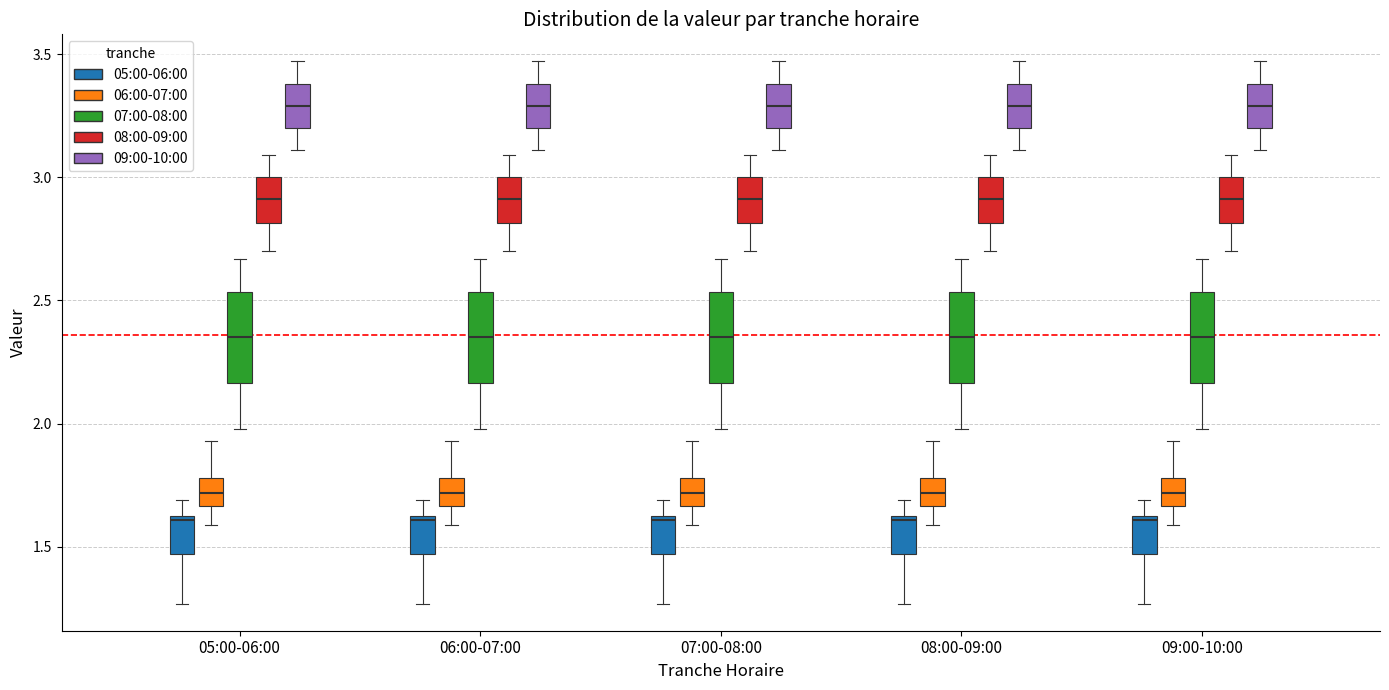

Reading left to right, transcribe this box plot: for each box, give where its median line is, the range the box spans, and where its two whiskers end, as read against the y-axis. The values are not printed on the chart, so give them approximately, as read against the axis.

05:00-06:00 (05:00-06:00): median 1.60, box 1.45 to 1.65, whiskers 1.25 to 1.70
05:00-06:00 (06:00-07:00): median 1.70, box 1.65 to 1.80, whiskers 1.60 to 1.95
05:00-06:00 (07:00-08:00): median 2.35, box 2.15 to 2.55, whiskers 2.00 to 2.65
05:00-06:00 (08:00-09:00): median 2.90, box 2.80 to 3.00, whiskers 2.70 to 3.10
05:00-06:00 (09:00-10:00): median 3.30, box 3.20 to 3.40, whiskers 3.10 to 3.45
06:00-07:00 (05:00-06:00): median 1.60, box 1.45 to 1.65, whiskers 1.25 to 1.70
06:00-07:00 (06:00-07:00): median 1.70, box 1.65 to 1.80, whiskers 1.60 to 1.95
06:00-07:00 (07:00-08:00): median 2.35, box 2.15 to 2.55, whiskers 2.00 to 2.65
06:00-07:00 (08:00-09:00): median 2.90, box 2.80 to 3.00, whiskers 2.70 to 3.10
06:00-07:00 (09:00-10:00): median 3.30, box 3.20 to 3.40, whiskers 3.10 to 3.45
07:00-08:00 (05:00-06:00): median 1.60, box 1.45 to 1.65, whiskers 1.25 to 1.70
07:00-08:00 (06:00-07:00): median 1.70, box 1.65 to 1.80, whiskers 1.60 to 1.95
07:00-08:00 (07:00-08:00): median 2.35, box 2.15 to 2.55, whiskers 2.00 to 2.65
07:00-08:00 (08:00-09:00): median 2.90, box 2.80 to 3.00, whiskers 2.70 to 3.10
07:00-08:00 (09:00-10:00): median 3.30, box 3.20 to 3.40, whiskers 3.10 to 3.45
08:00-09:00 (05:00-06:00): median 1.60, box 1.45 to 1.65, whiskers 1.25 to 1.70
08:00-09:00 (06:00-07:00): median 1.70, box 1.65 to 1.80, whiskers 1.60 to 1.95
08:00-09:00 (07:00-08:00): median 2.35, box 2.15 to 2.55, whiskers 2.00 to 2.65
08:00-09:00 (08:00-09:00): median 2.90, box 2.80 to 3.00, whiskers 2.70 to 3.10
08:00-09:00 (09:00-10:00): median 3.30, box 3.20 to 3.40, whiskers 3.10 to 3.45
09:00-10:00 (05:00-06:00): median 1.60, box 1.45 to 1.65, whiskers 1.25 to 1.70
09:00-10:00 (06:00-07:00): median 1.70, box 1.65 to 1.80, whiskers 1.60 to 1.95
09:00-10:00 (07:00-08:00): median 2.35, box 2.15 to 2.55, whiskers 2.00 to 2.65
09:00-10:00 (08:00-09:00): median 2.90, box 2.80 to 3.00, whiskers 2.70 to 3.10
09:00-10:00 (09:00-10:00): median 3.30, box 3.20 to 3.40, whiskers 3.10 to 3.45